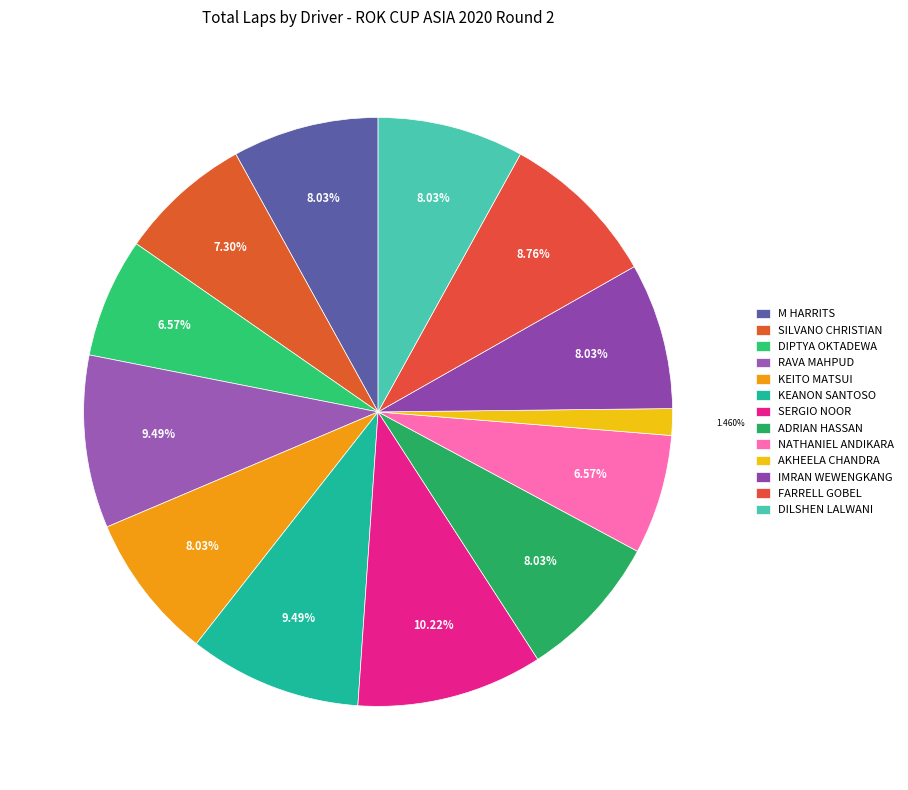

The RAVA MAHPUD slice represents 9% of the pie. True or false?

True